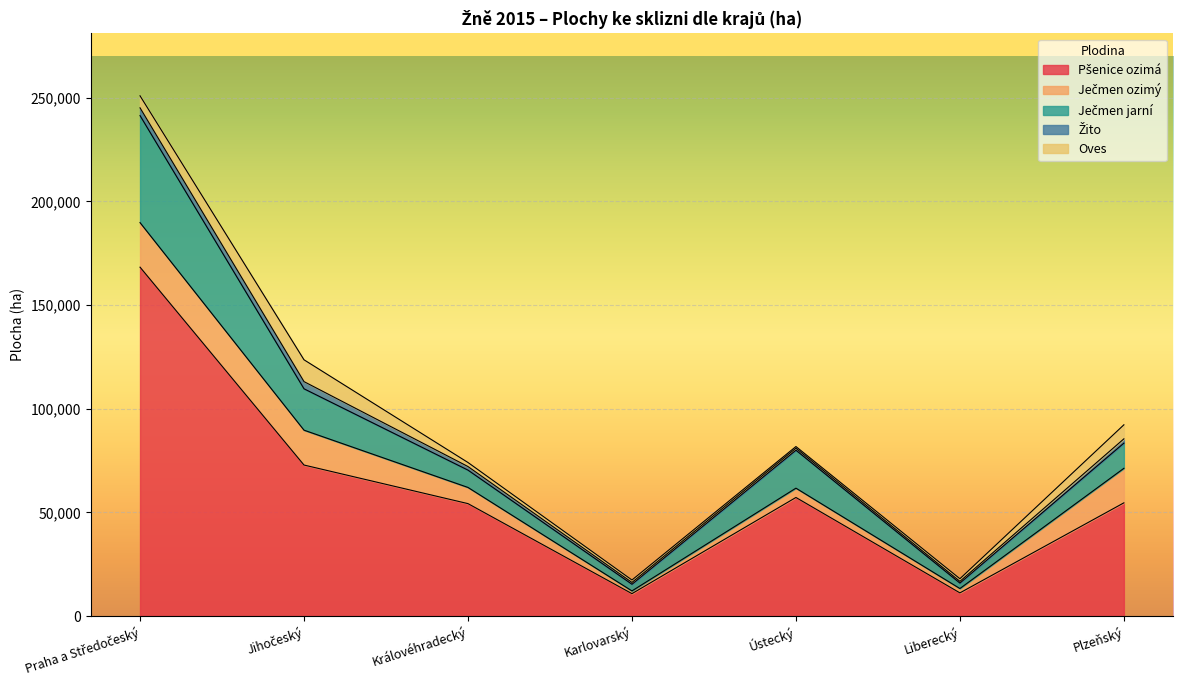

Which series has the widest spread of values?

Pšenice ozimá